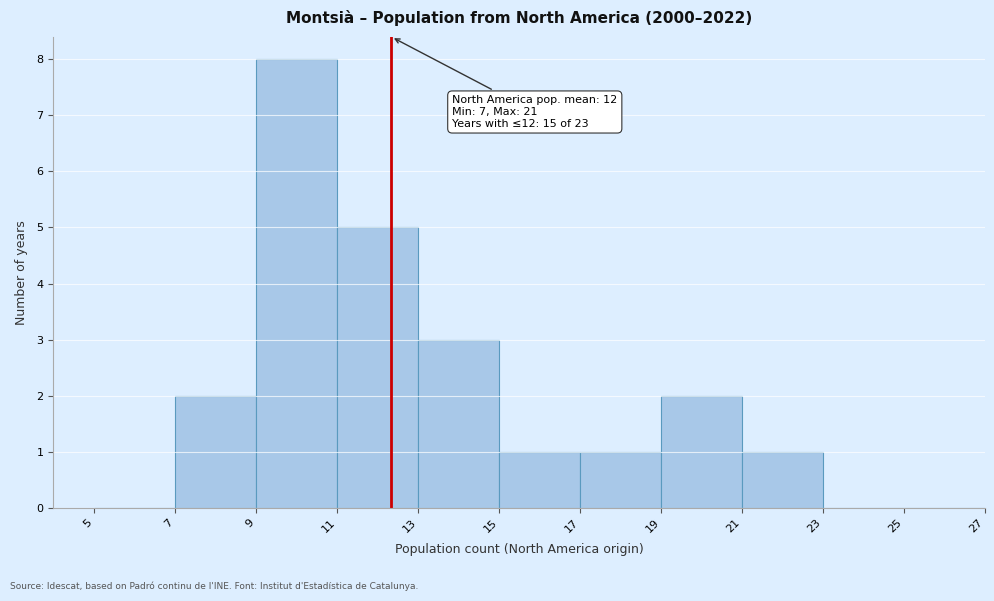

Over which range of the x-axis is the bar tallest?

9 to 11